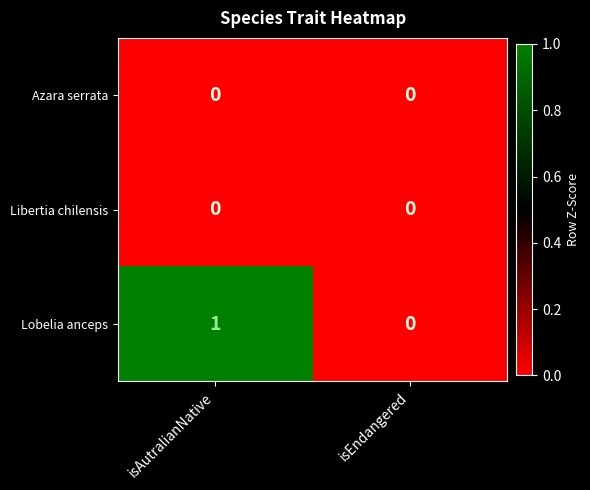

At which category is the sum across all series the highest?

isAutralianNative